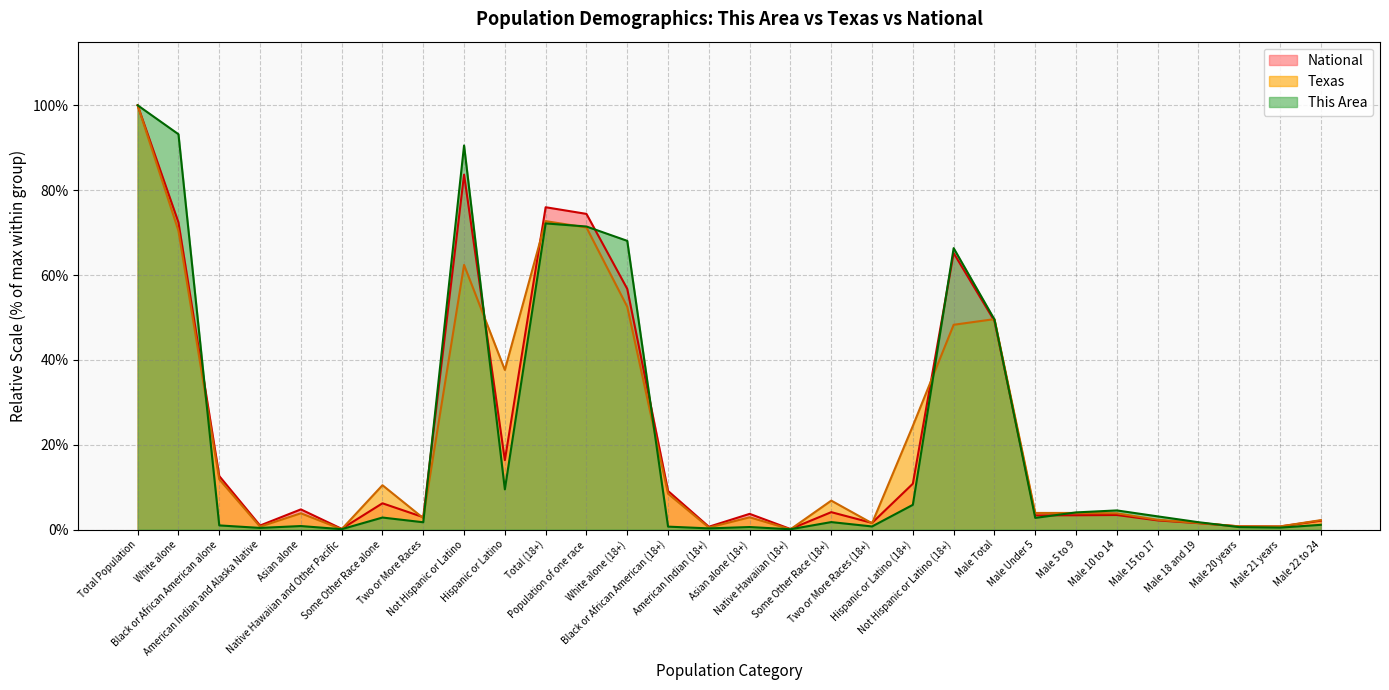

Rank the categories by This Area value from lowest to highest.

Native Hawaiian (18+), Native Hawaiian and Other Pacific, American Indian (18+), American Indian and Alaska Native, Male 21 years, Male 20 years, Asian alone (18+), Black or African American (18+), Two or More Races (18+), Asian alone, Black or African American alone, Male 22 to 24, Two or More Races, Male 18 and 19, Some Other Race (18+), Male Under 5, Some Other Race alone, Male 15 to 17, Male 5 to 9, Male 10 to 14, Hispanic or Latino (18+), Hispanic or Latino, Male Total, Not Hispanic or Latino (18+), White alone (18+), Population of one race, Total (18+), Not Hispanic or Latino, White alone, Total Population